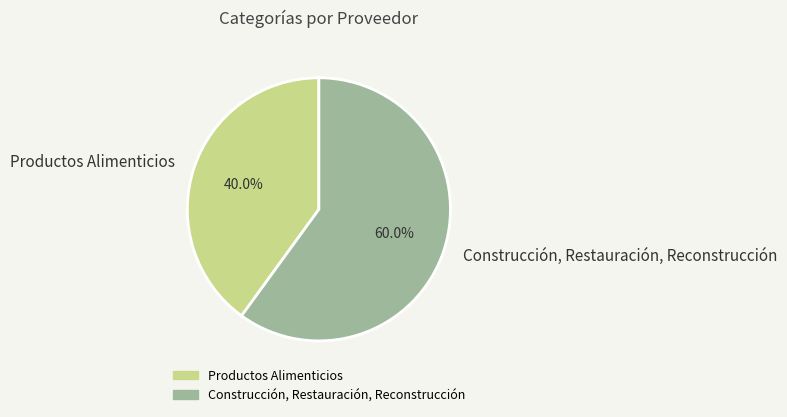

How many slices are in this pie chart?

2